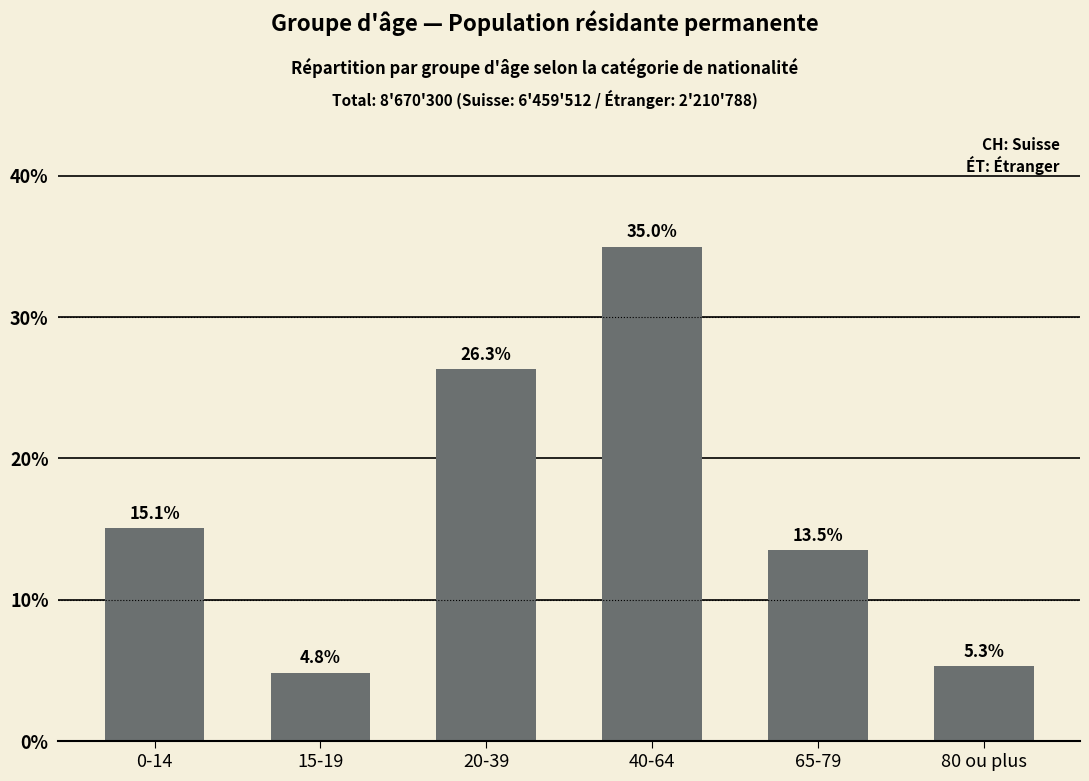

How many values exceed 15?

3